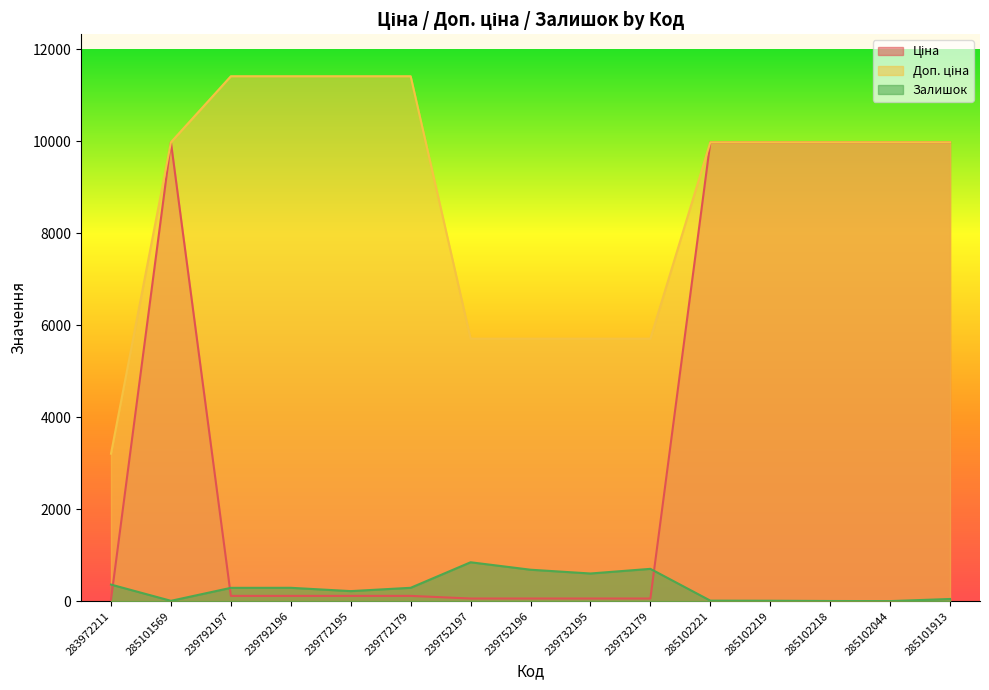

What is the difference between the maximum and minimum values in the Залишок series?

844.0